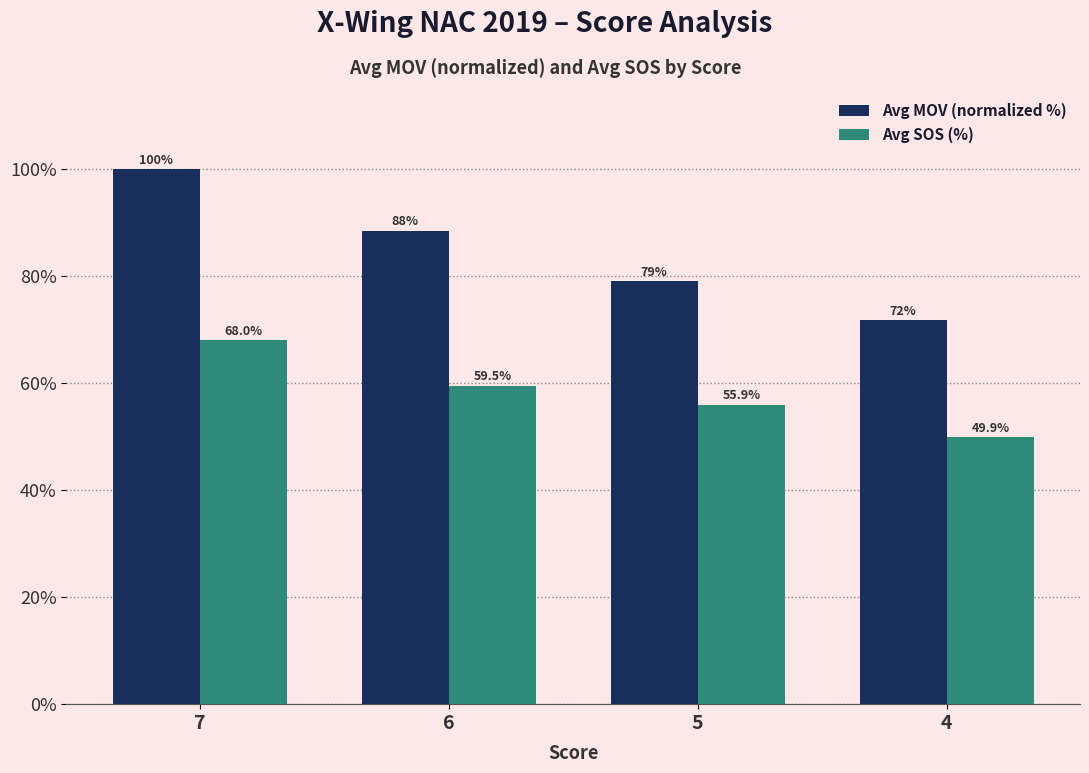

What is the total value across all series at 5?

134.9